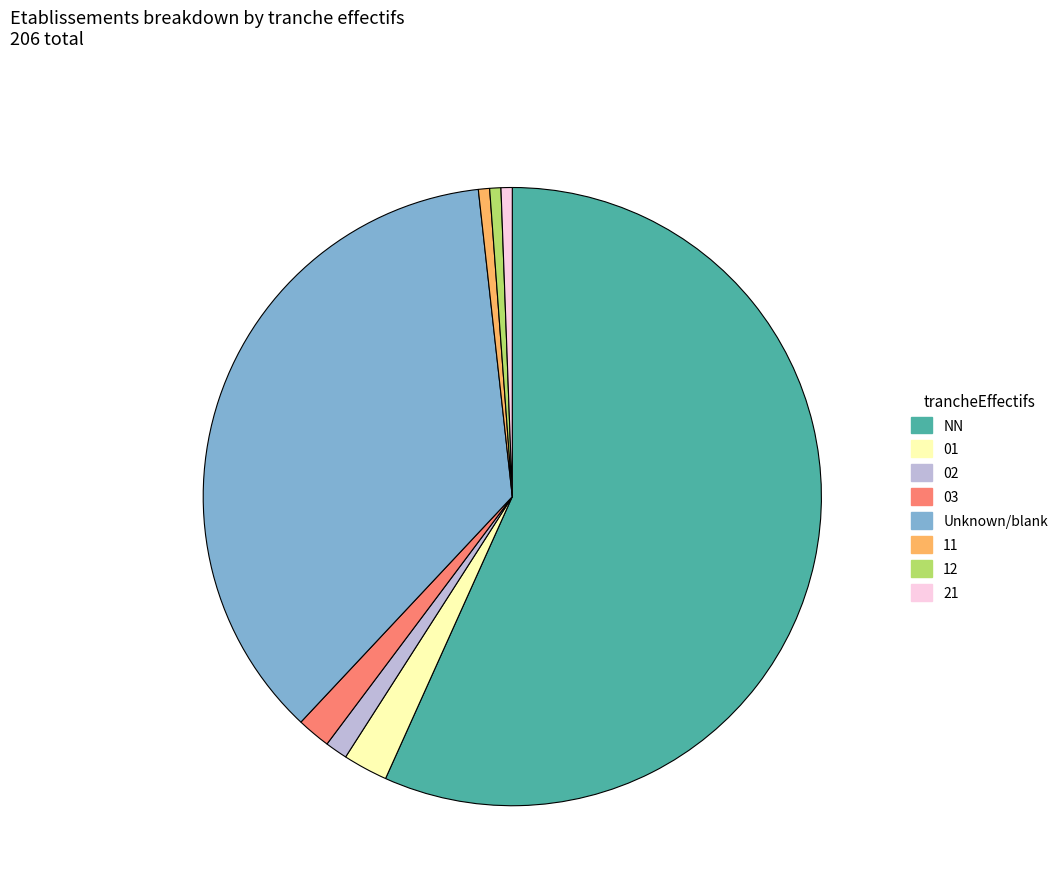

Is there a majority slice in this chart?

Yes